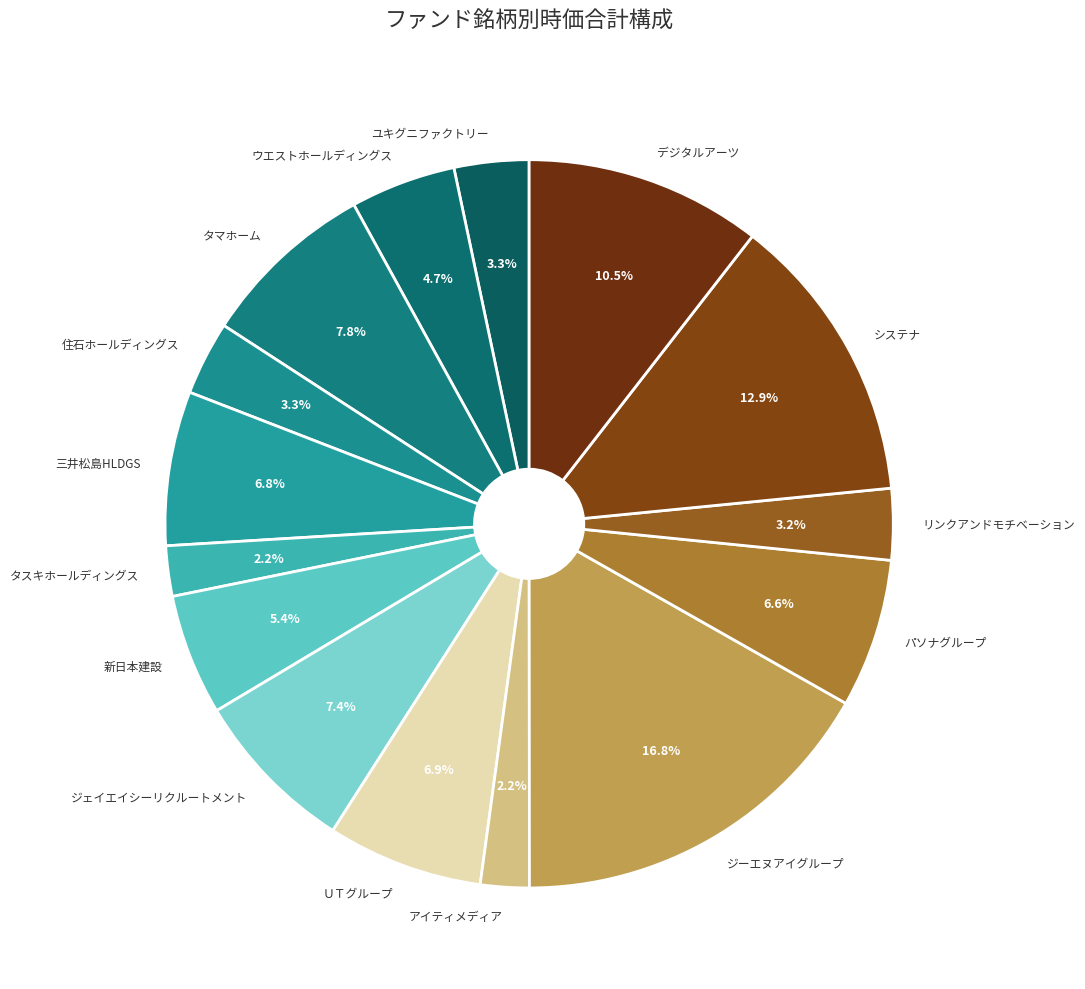

How many segments does this pie chart have?

15